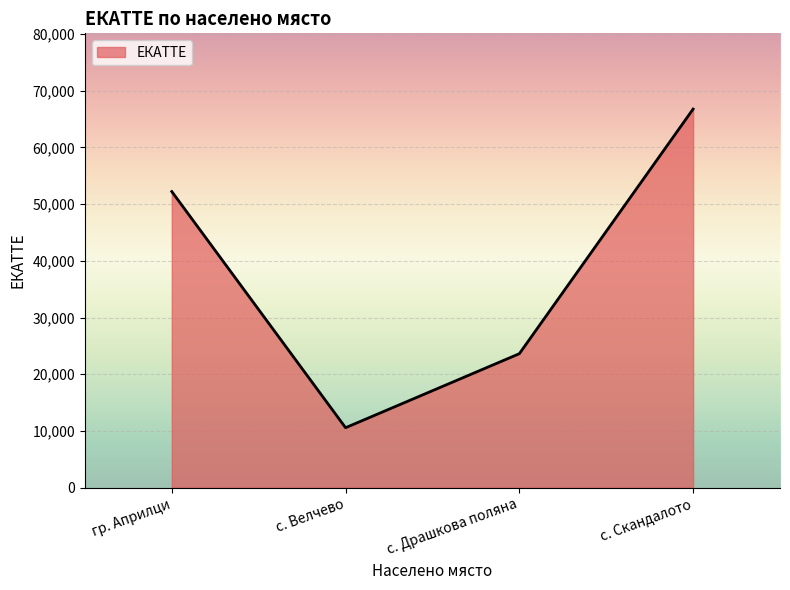

Count the values in the range 23621 to 66771.

3